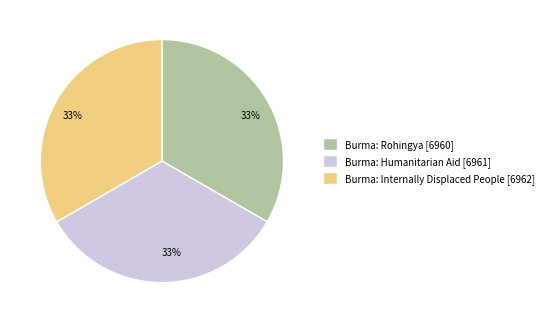

Count the number of slices in the pie.

3